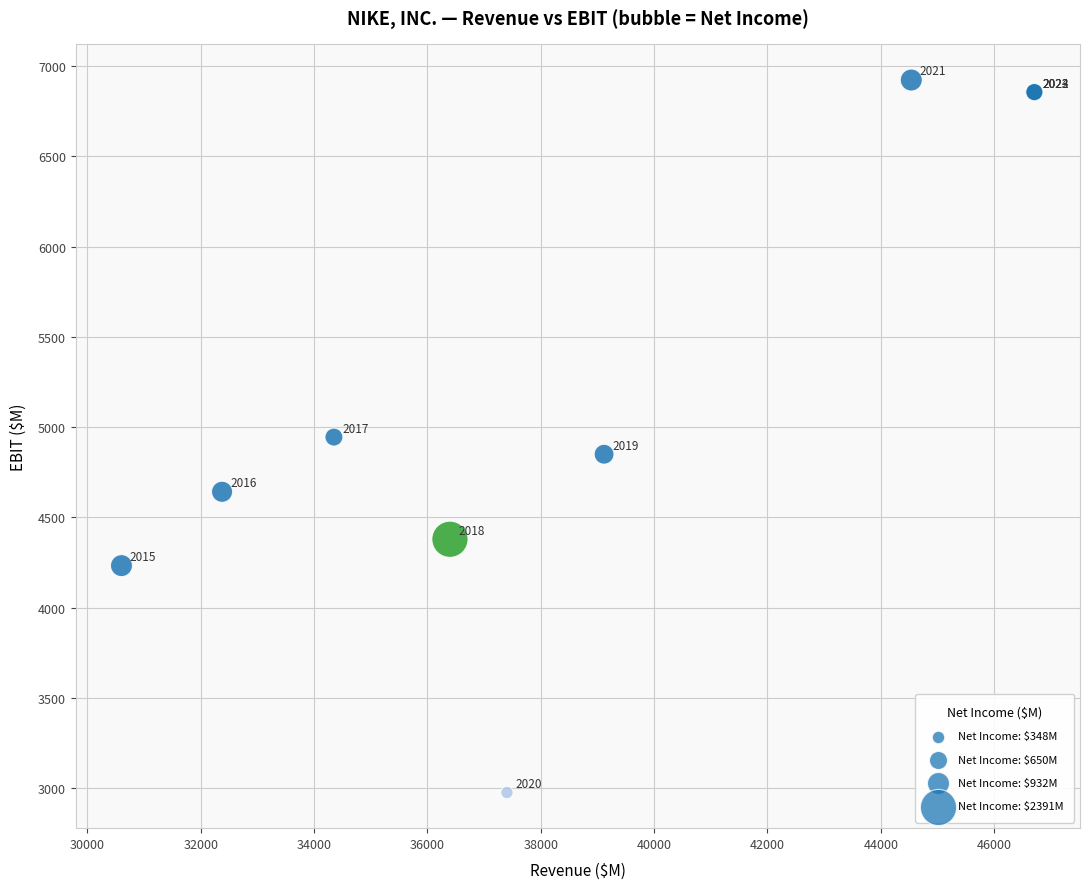

What Y value in the scatter plot is closest to 4949?

4945